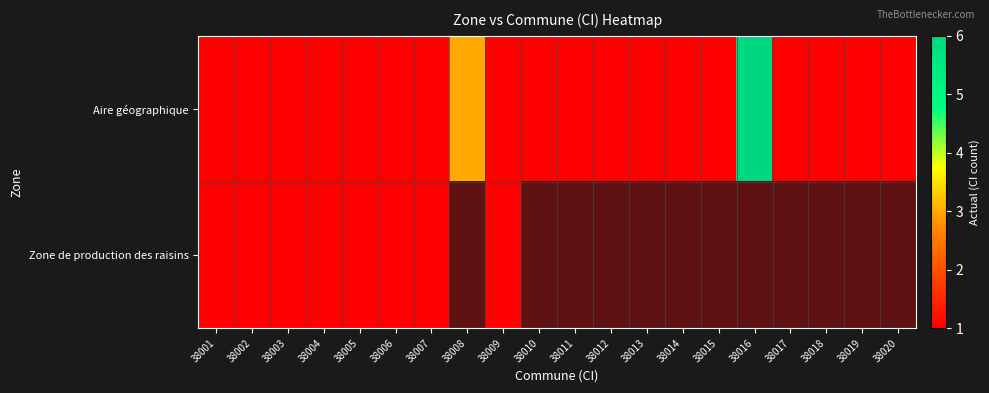

Rank the series at 38014 from highest to lowest value.

Aire géographique, Zone de production des raisins